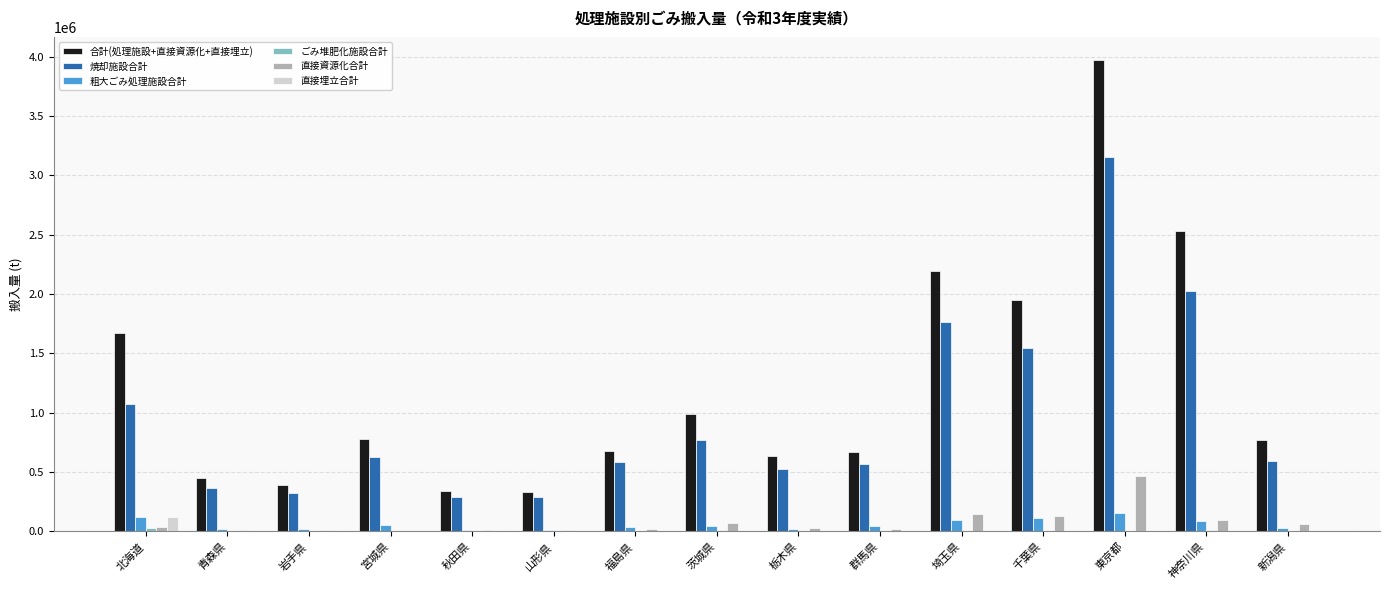

What is the total value across all series at 宮城県?

1477484